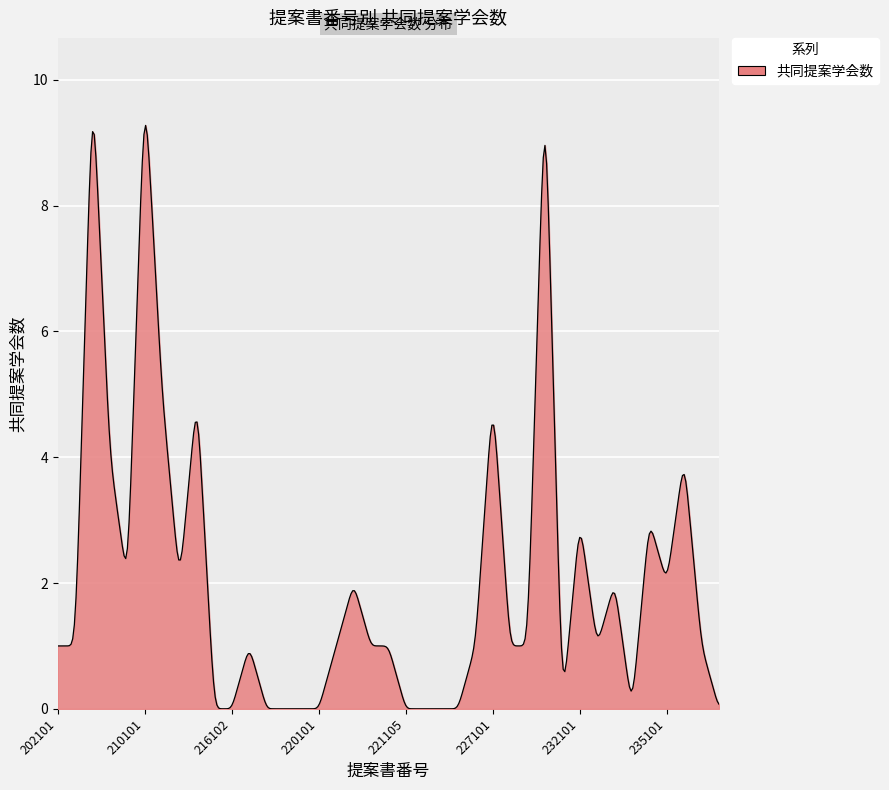

What is the maximum value shown in the chart?

9.3